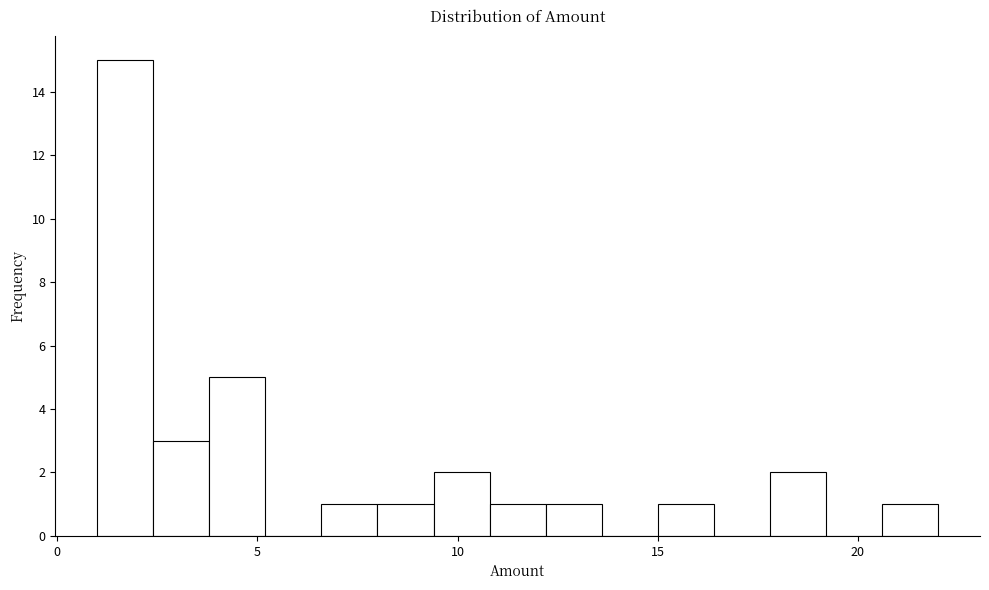

Read against the x-axis, roughly where is the centre of the tallest bar?

1.5